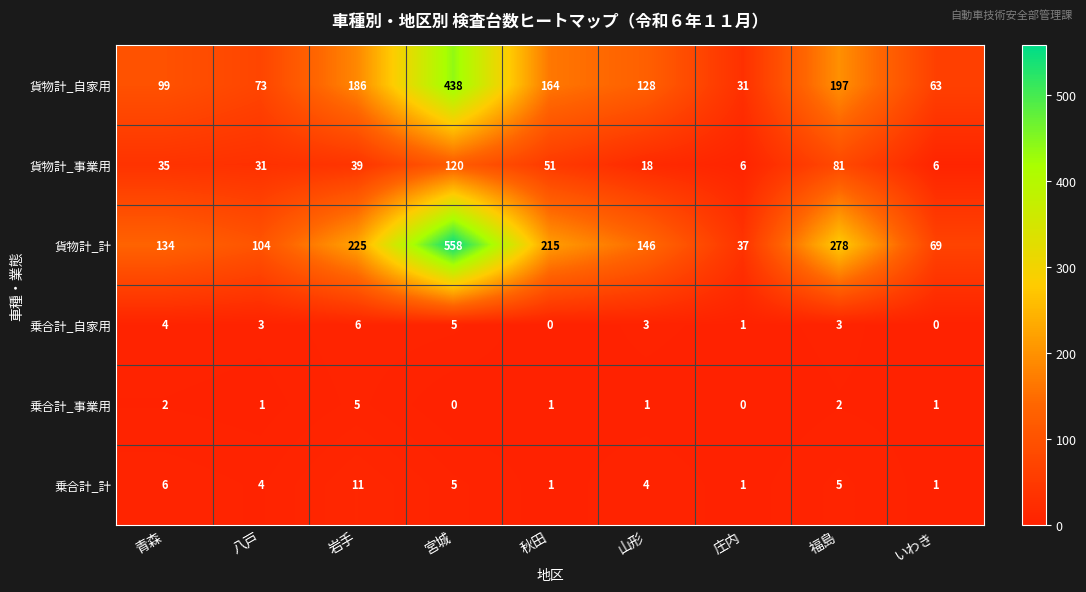

What is the total value across all series at 宮城?

1126